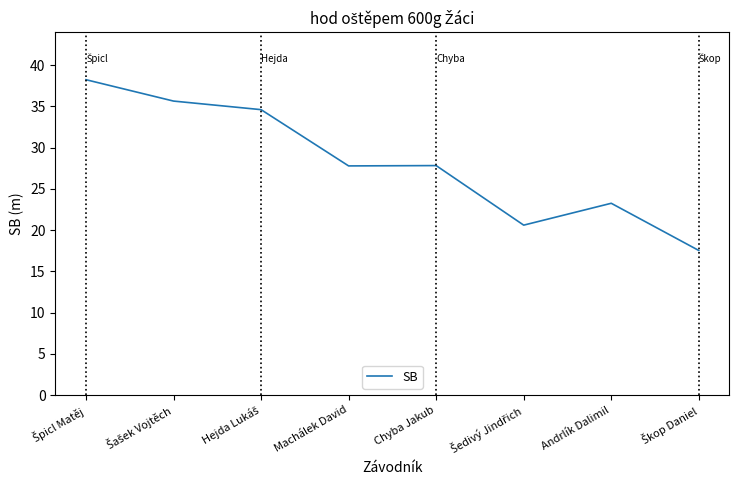

What is the greatest value displayed?

38.2